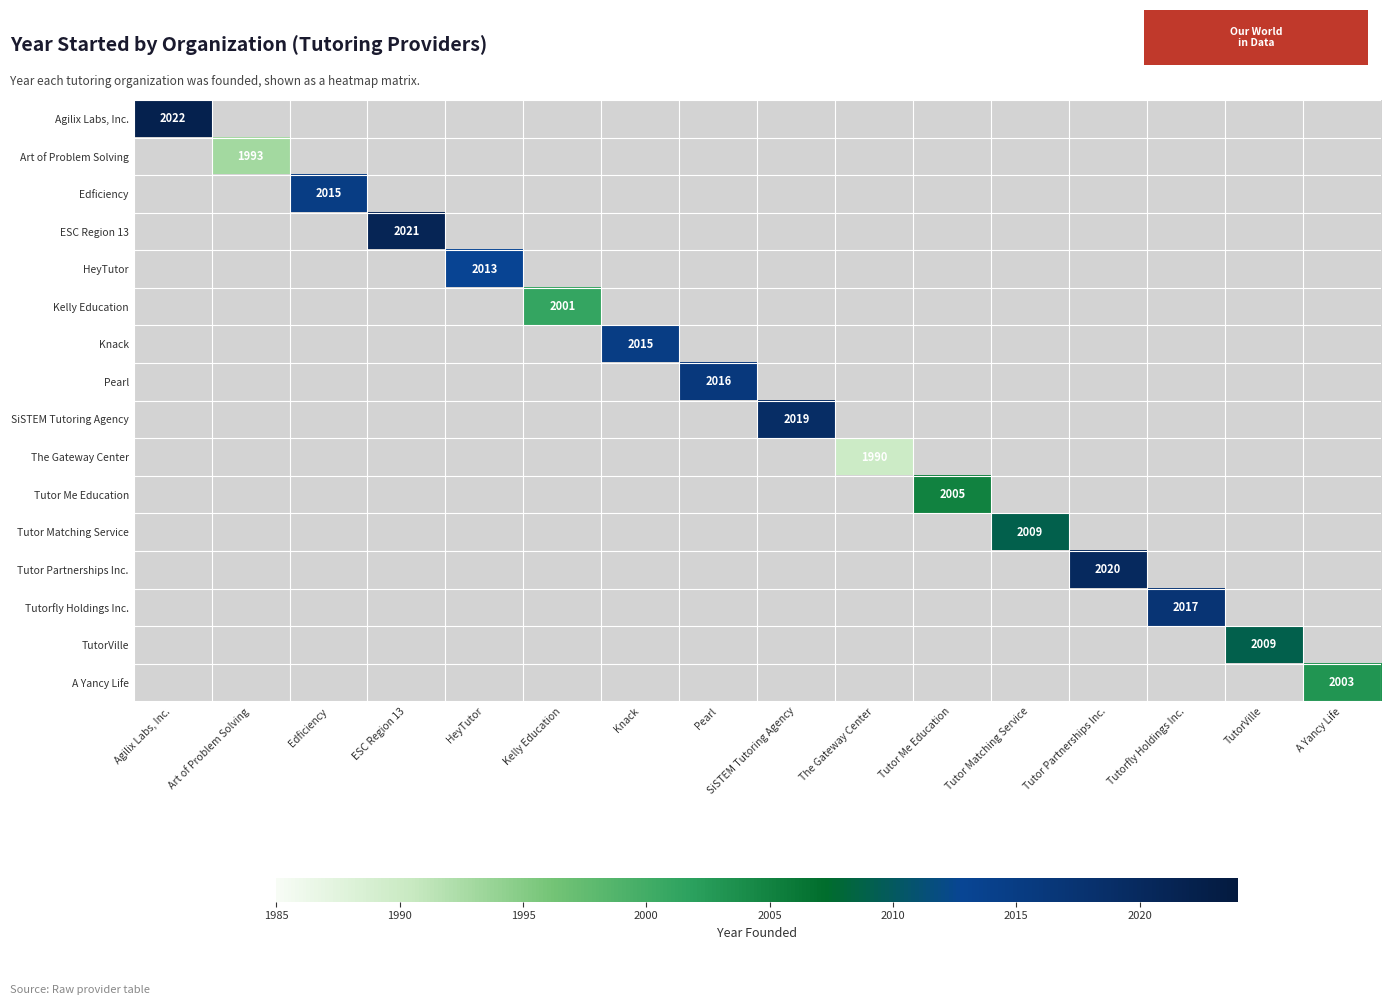

The value of Tutor Matching Service at Tutor Matching Service is 2009. True or false?

True